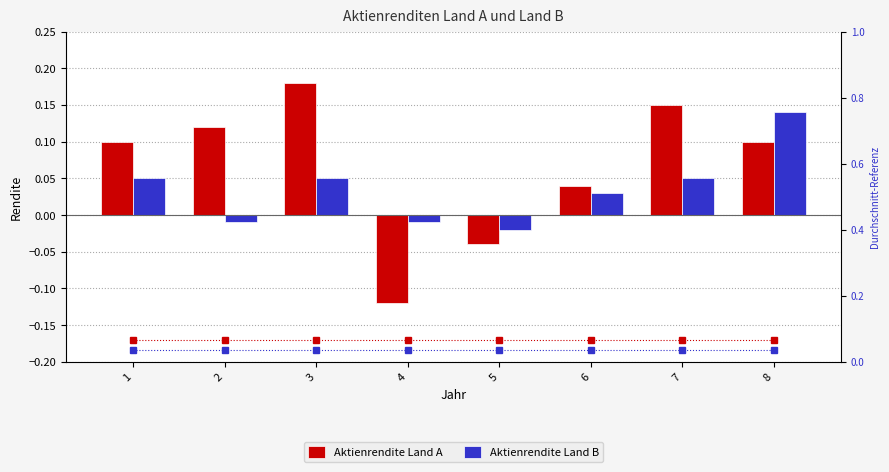

What is the total value across all series at 3?

0.3